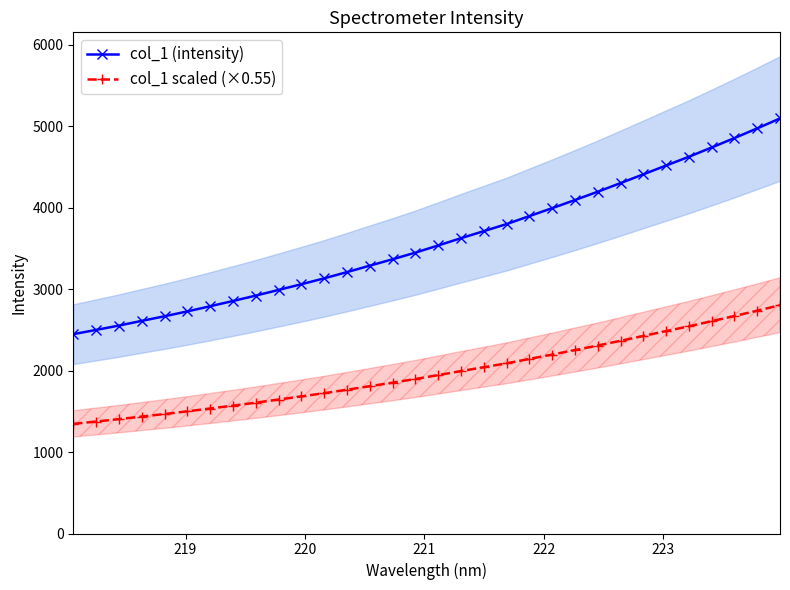

What is the maximum value for col_1 scaled (×0.55)?

2801.0